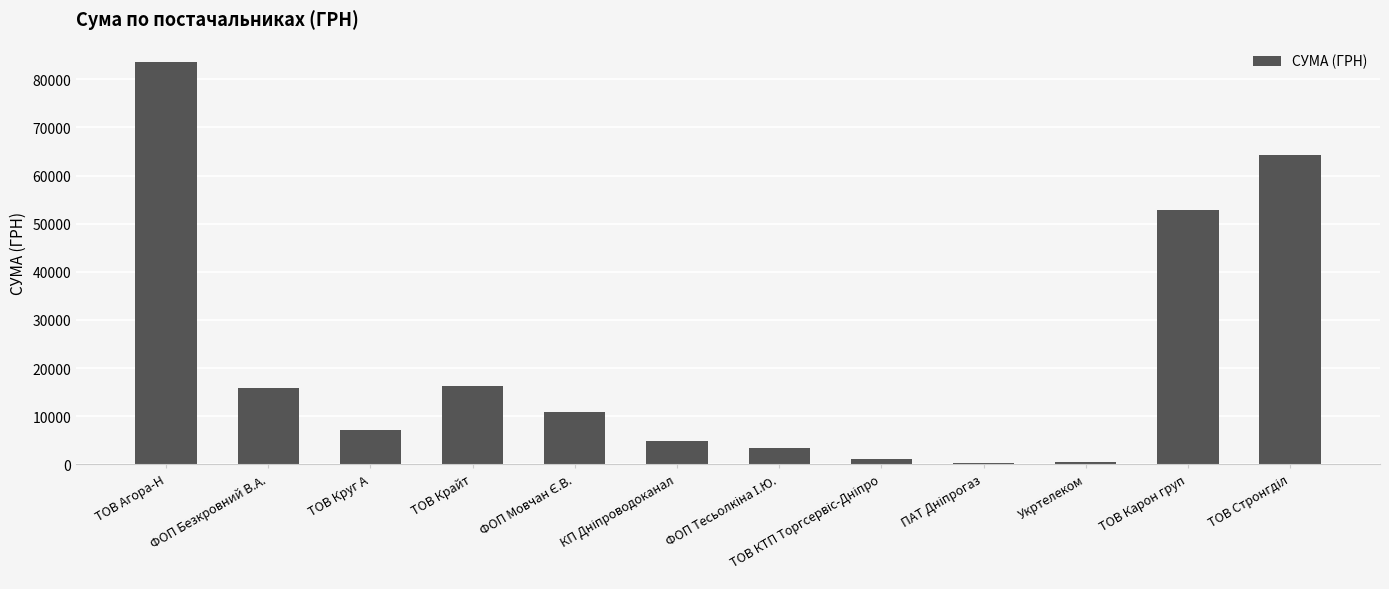

What is the ratio of the value at ТОВ Агора-Н to the value at ТОВ Крайт?

5.1